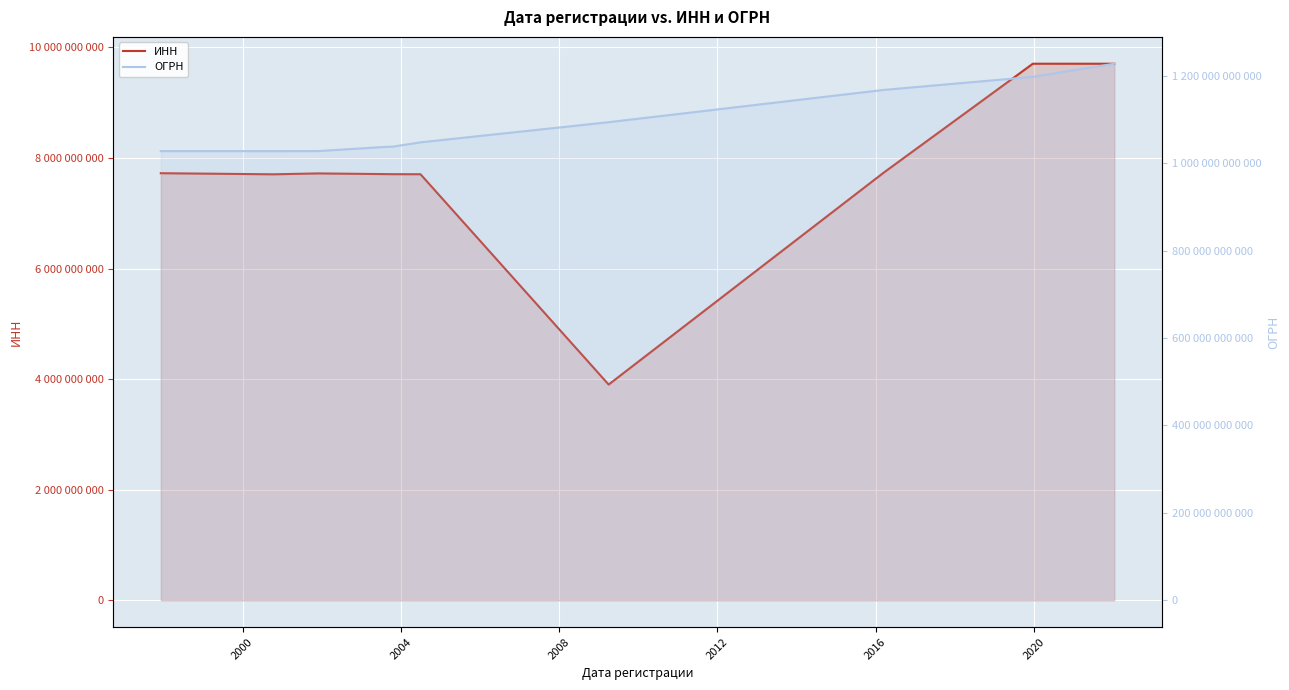

What is the difference between the maximum and minimum values in the ОГРН series?

199999900969